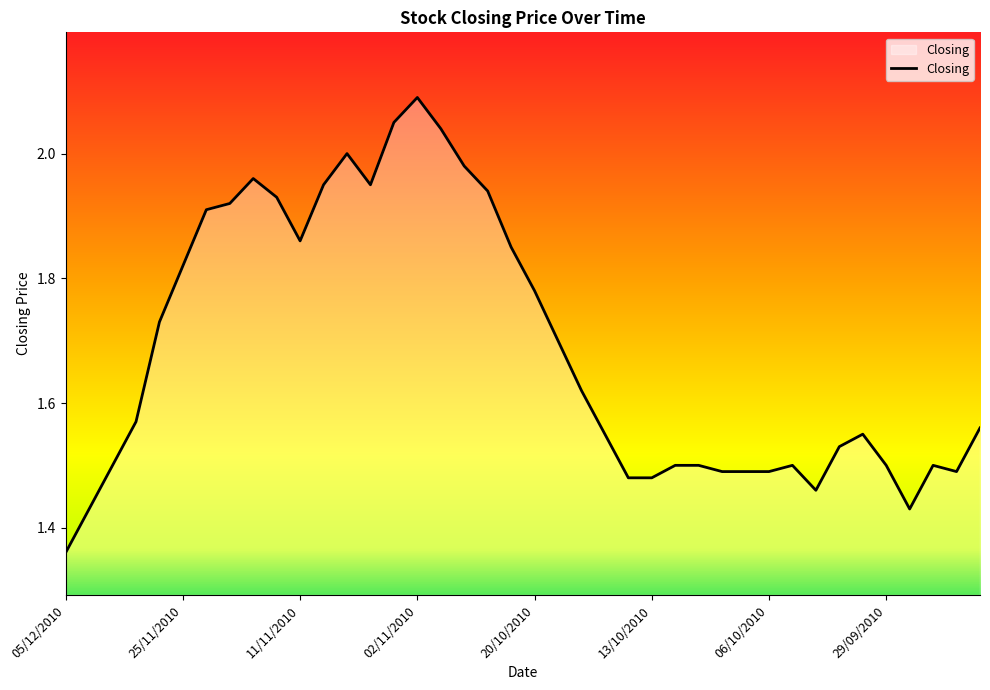

What is the difference between the maximum and minimum values?

0.7